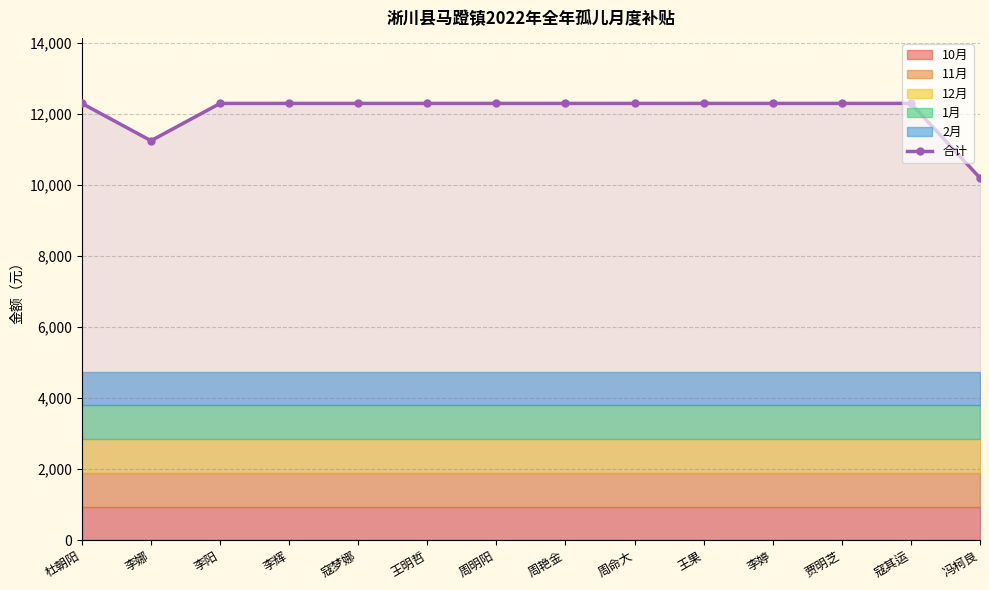

List the labels in order of value, largest first.

杜朝阳, 李阳, 李辉, 寇梦娜, 王明哲, 周明阳, 周艳金, 周命大, 王果, 李婷, 贾明芝, 寇其运, 李娜, 冯柯良